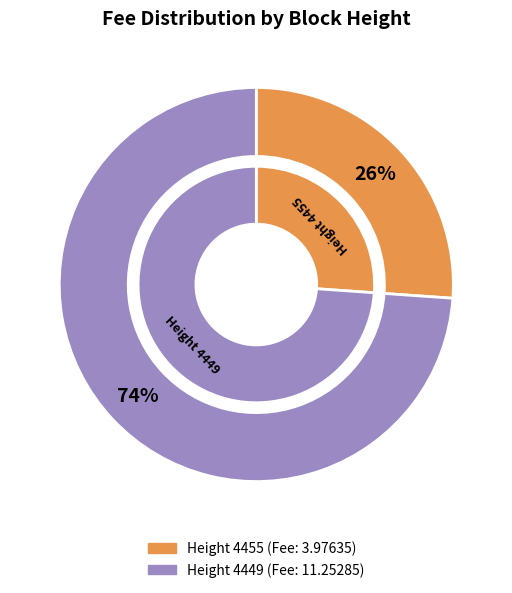

What percentage do 4449 and 4455 together represent?

100.0%